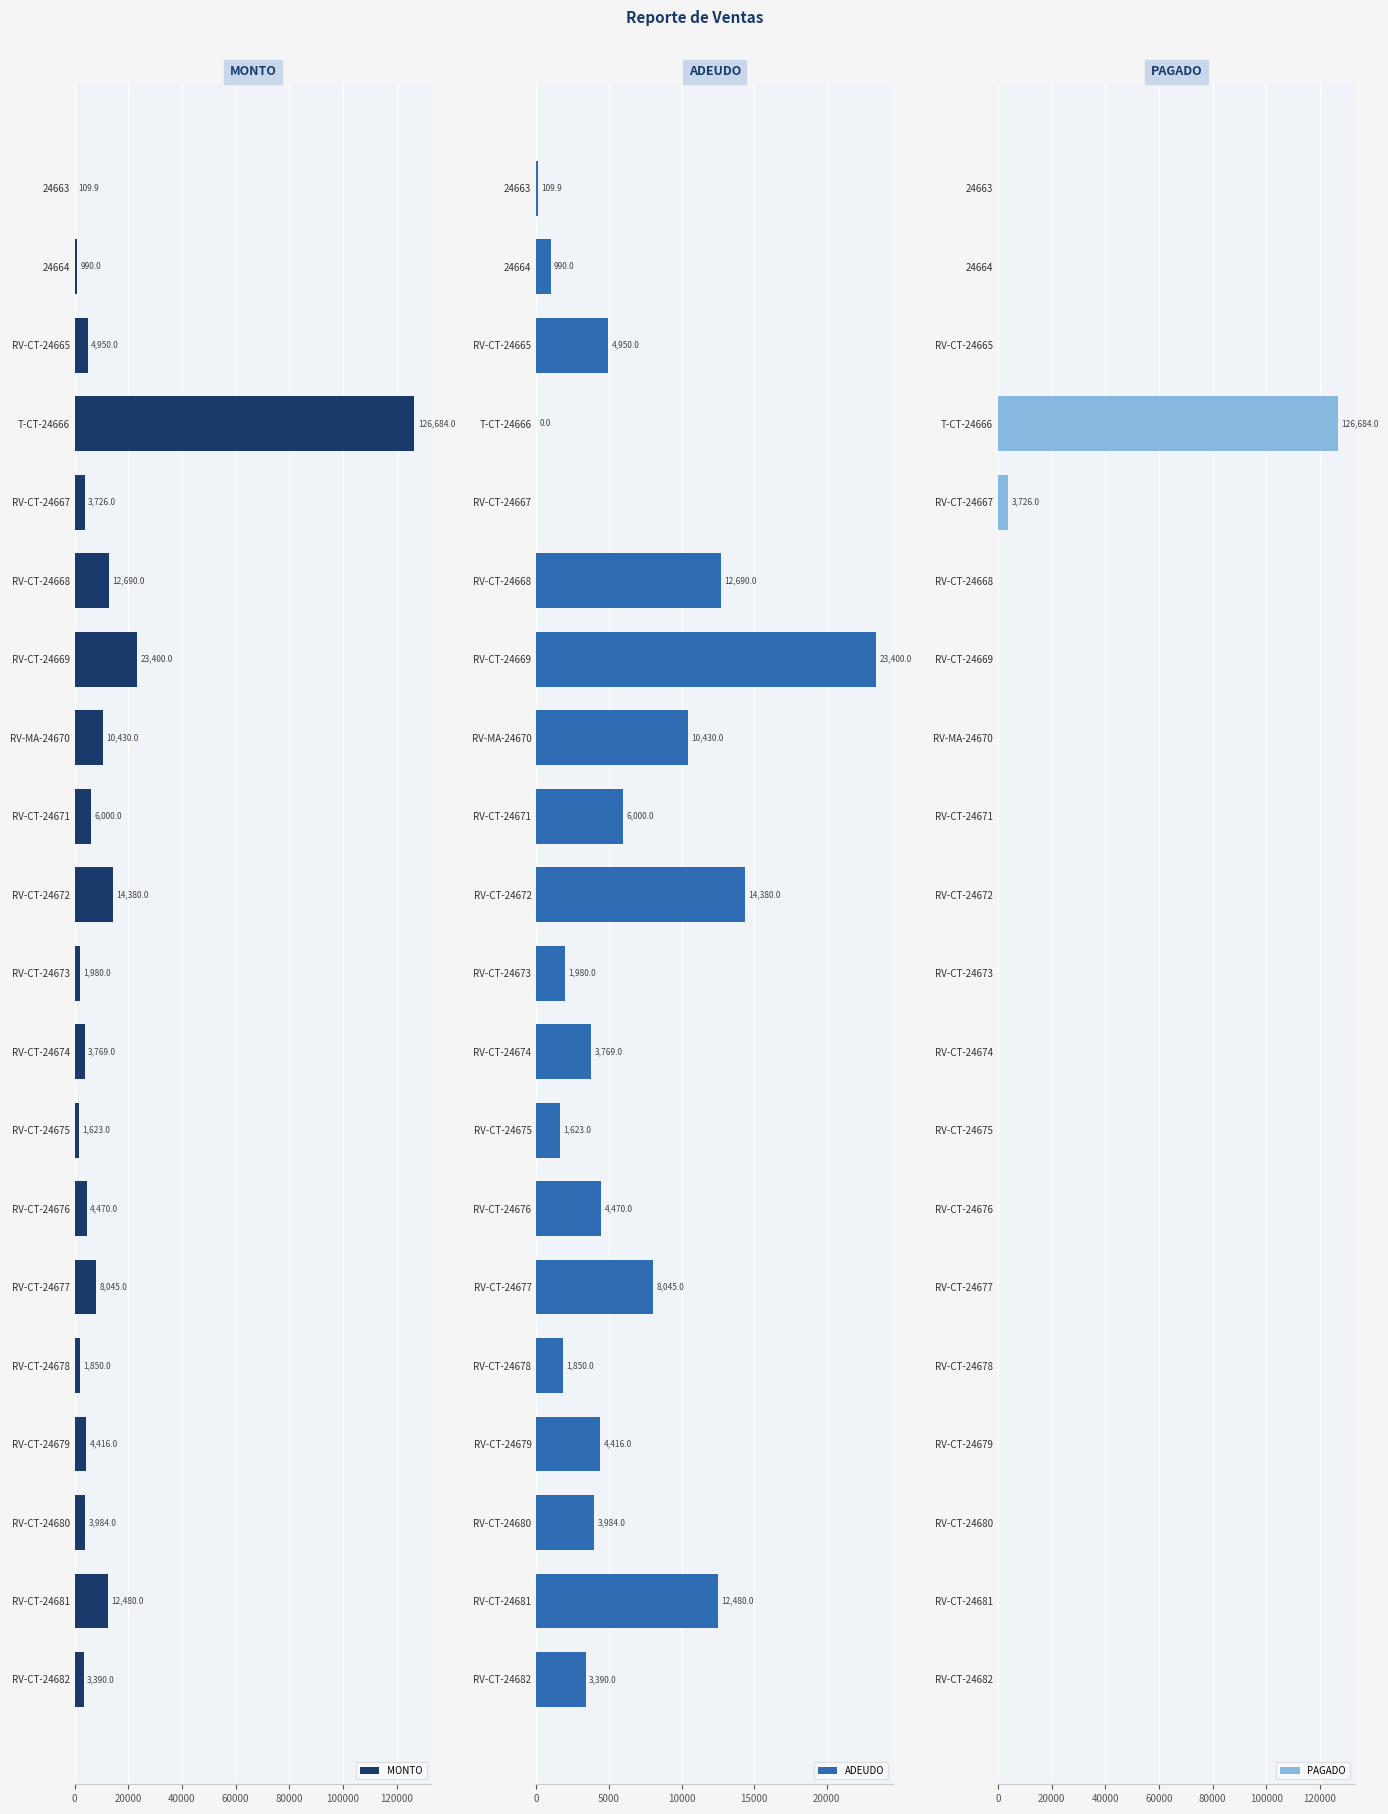

What is the highest value of the MONTO series?

126684.0